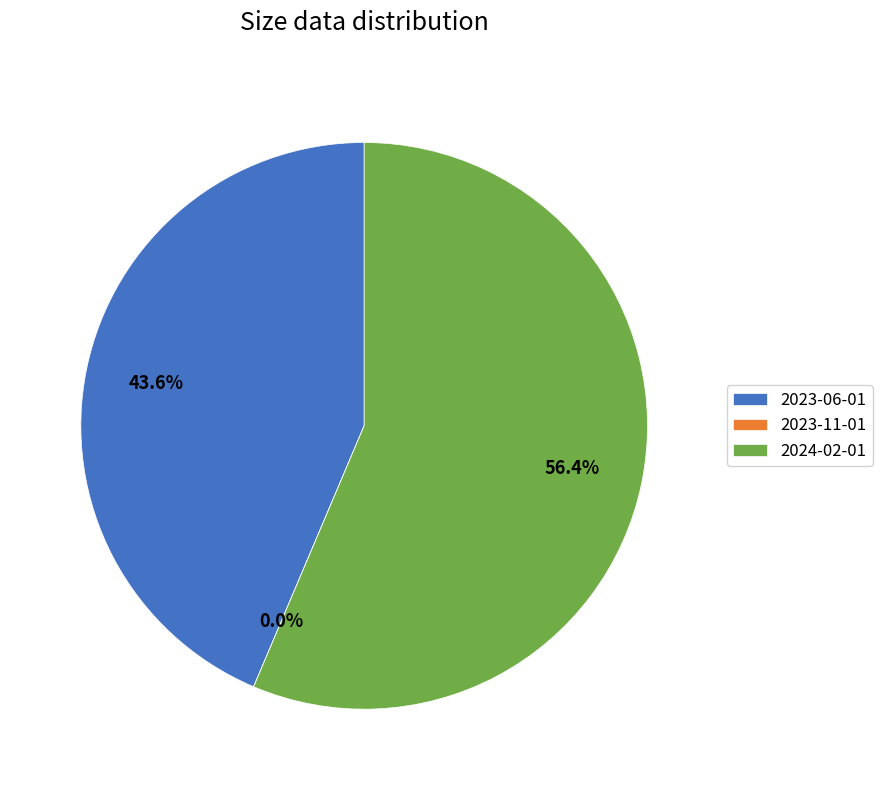

What is the ratio of the value at 2023-06-01 to the value at 2024-02-01?

0.8